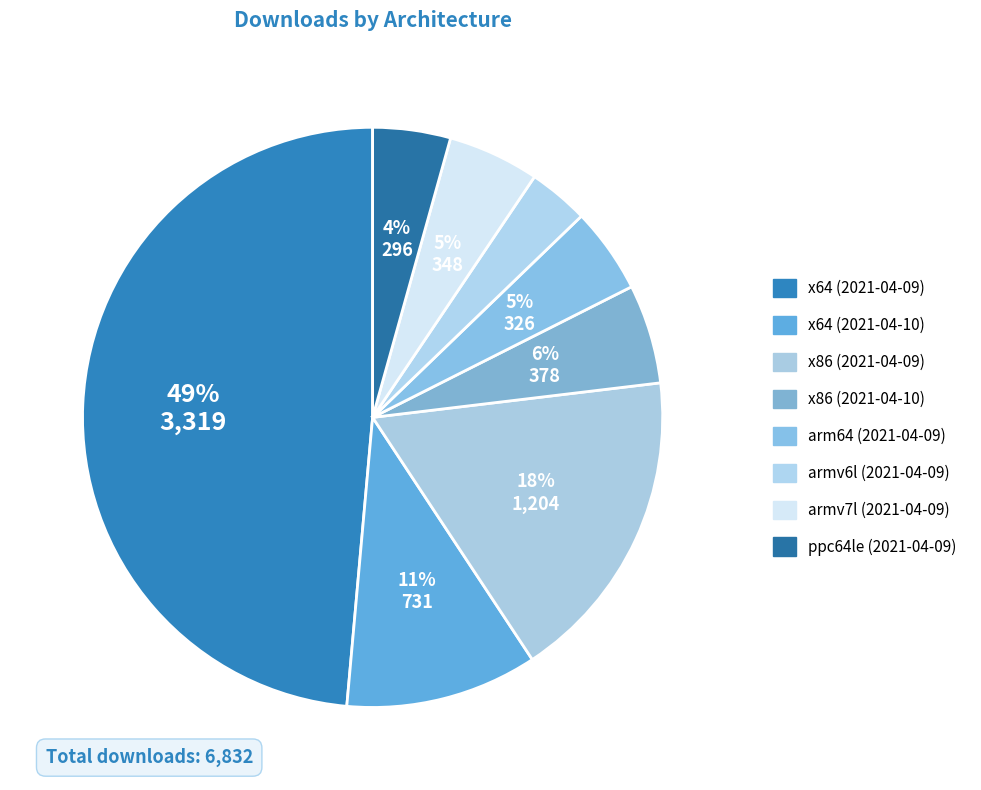

How many segments does this pie chart have?

8